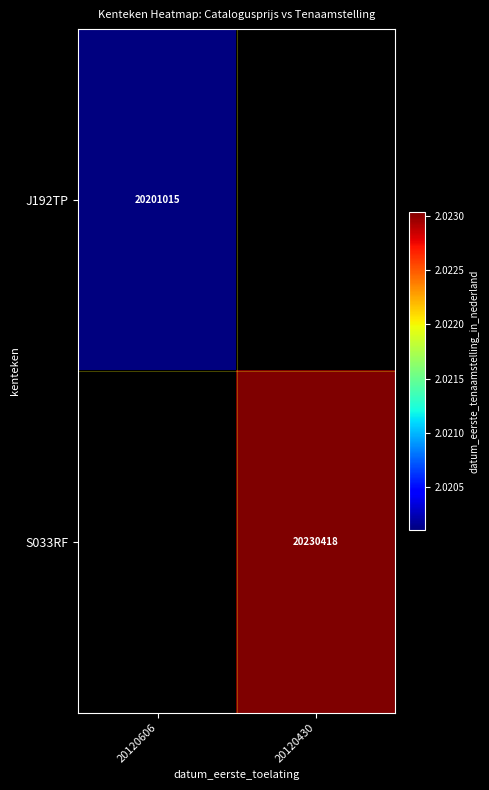

Is the value of S033RF at 20120430 greater than the value of J192TP at 20120606?

Yes